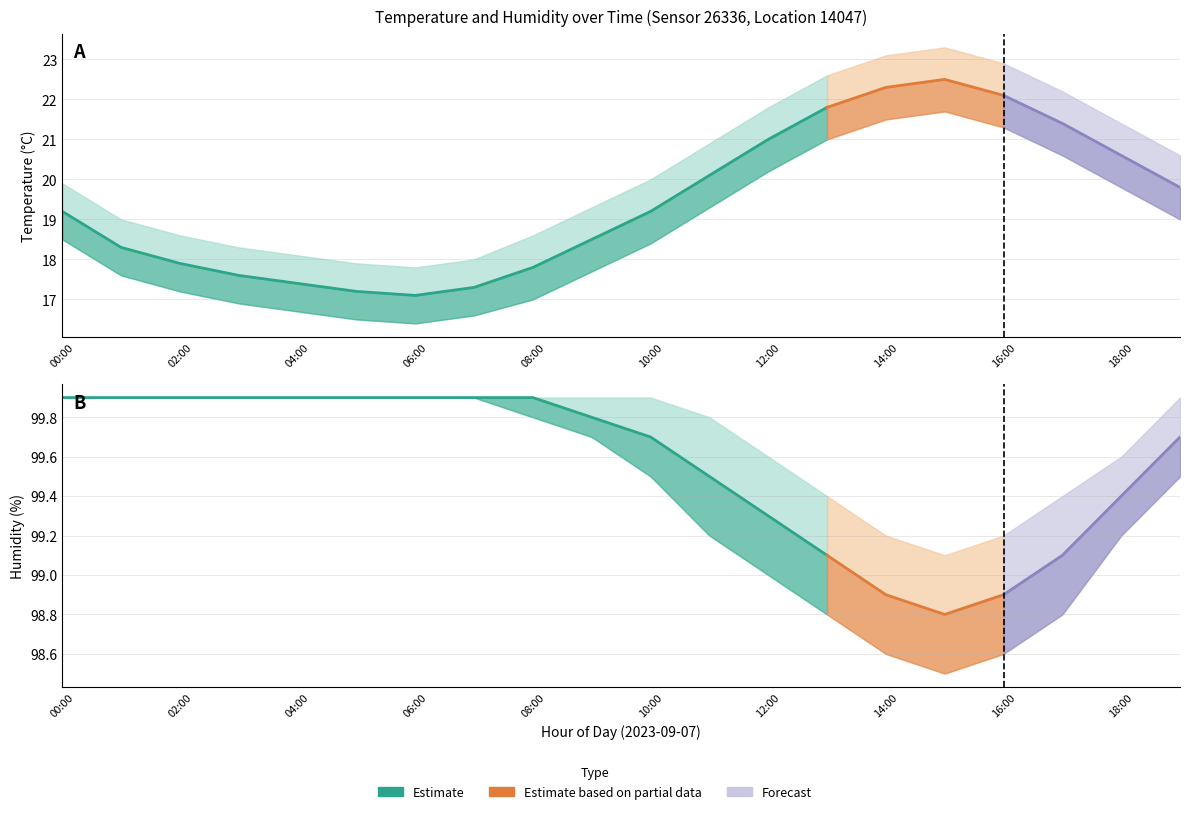

What is the value of the humidity_lower point at the 5th from the left?

99.9